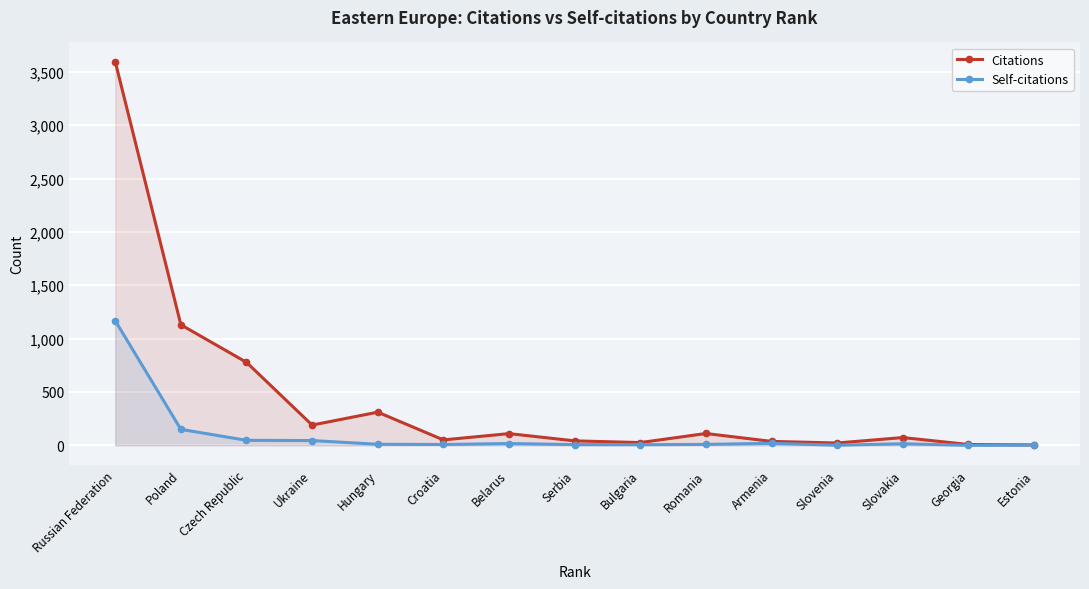

What is the difference between the highest and lowest values at Poland?

980